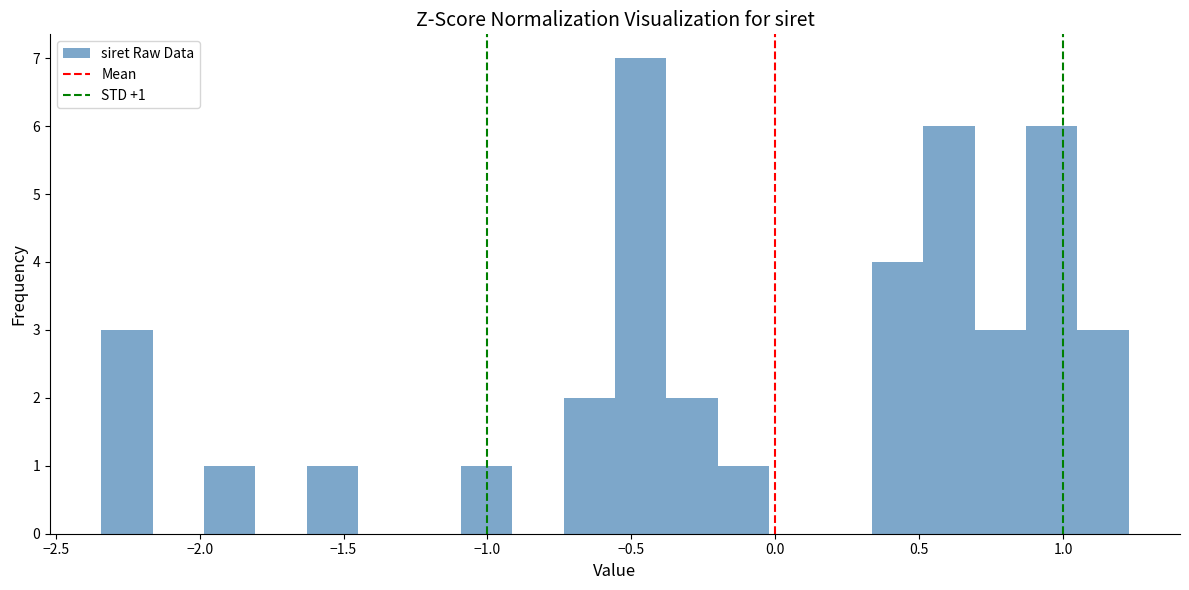

Around what value on the x-axis is the tallest bar? Give the approximate position of its centre, as read against the axis.

-0.45